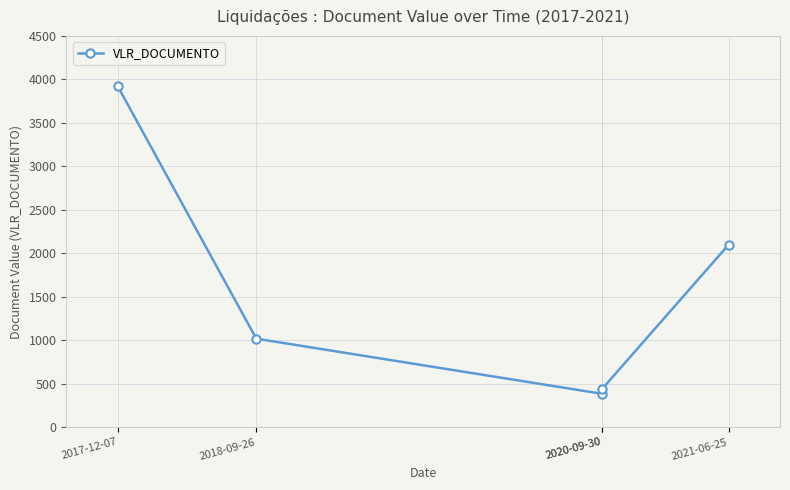

What is the difference between the second highest and minimum values?

1714.3